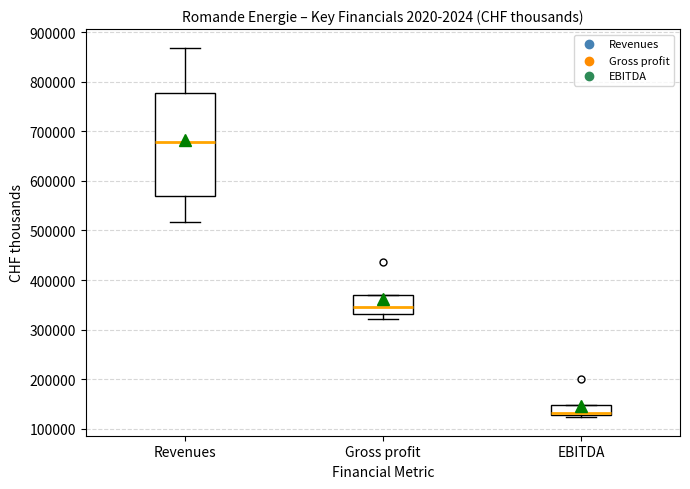

Reading left to right, read every box against the y-axis: the position of its median line, the range the box covers, and the ends of its whiskers. The values are not printed on the chart, so give them approximately, as read against the axis.

Revenues: median 680000, box 570000 to 780000, whiskers 520000 to 870000
Gross profit: median 350000, box 330000 to 370000, whiskers 320000 to 370000
EBITDA: median 130000 (just above the box's lower edge), box 130000 to 150000, whiskers 120000 to 150000